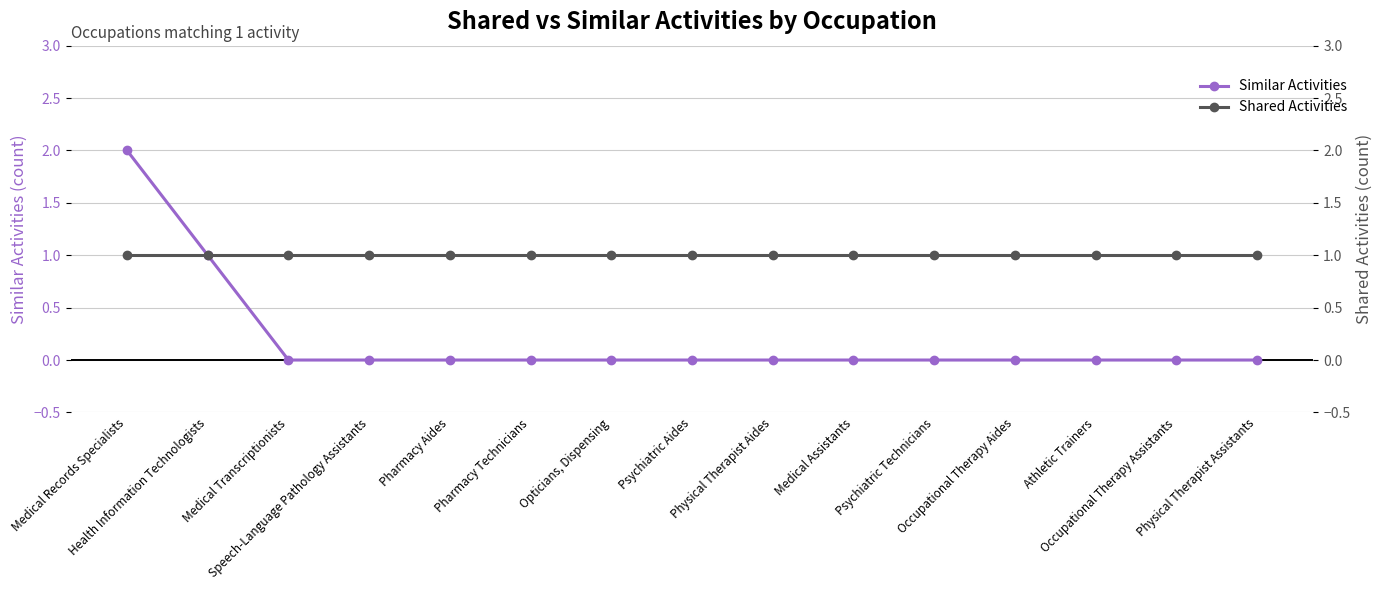

The value of Similar Activities at Occupational Therapy Assistants is 0. True or false?

True